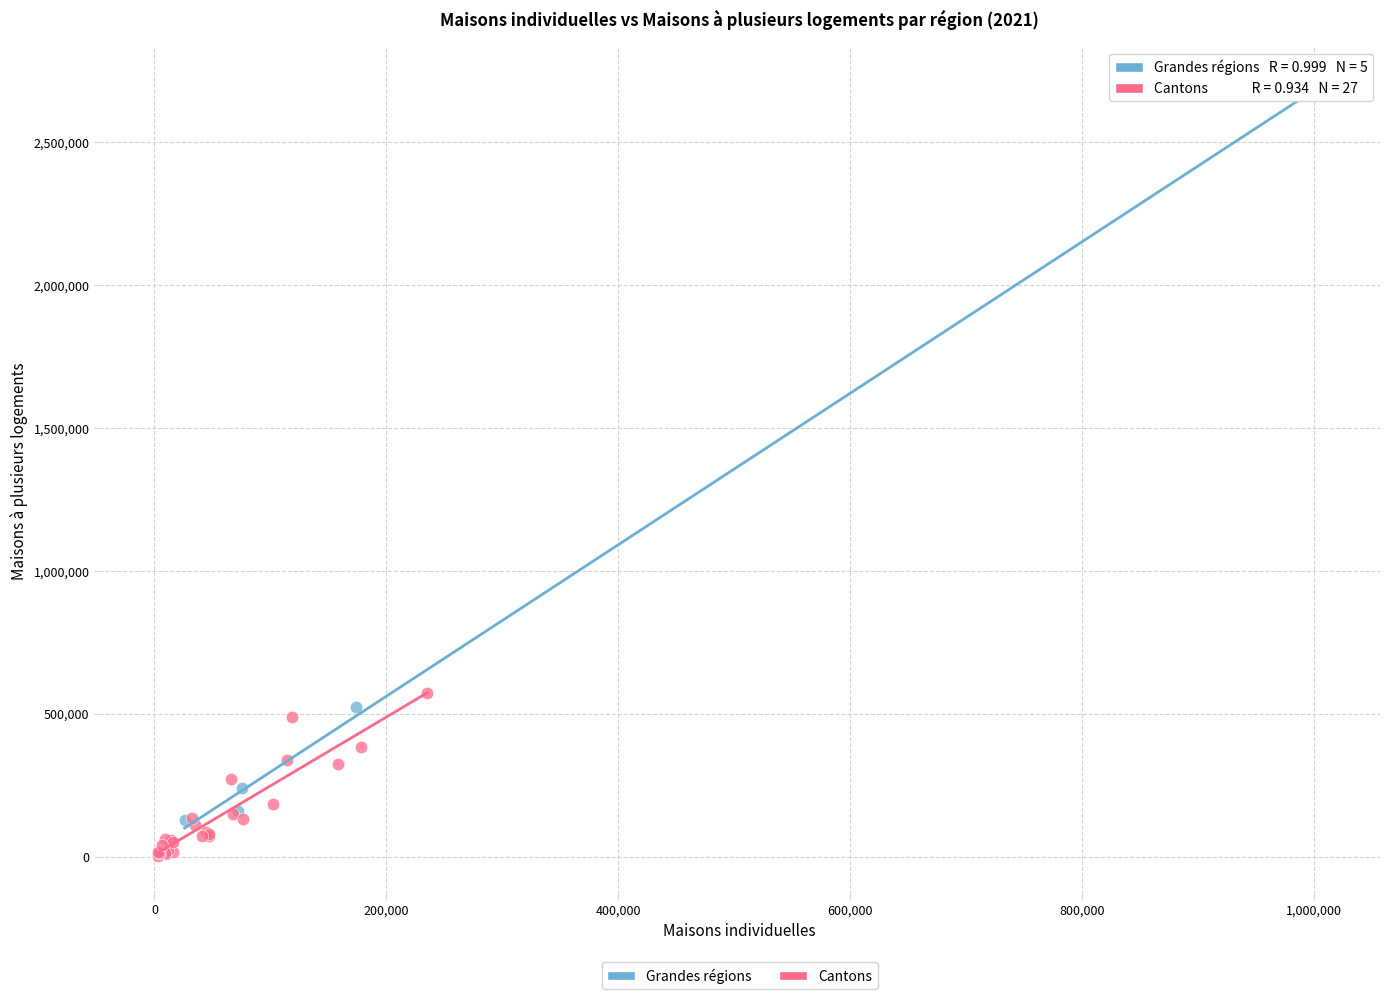

Which series contains the highest Y value?

Grandes régions